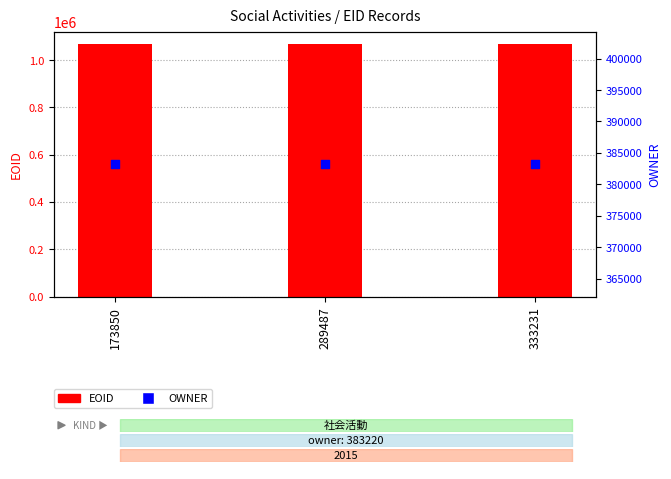

At which category is the sum across all series the highest?

333231